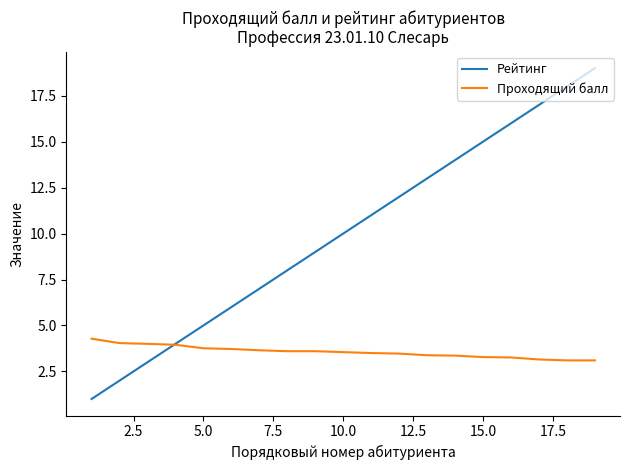

What is the smallest value displayed?

1.0